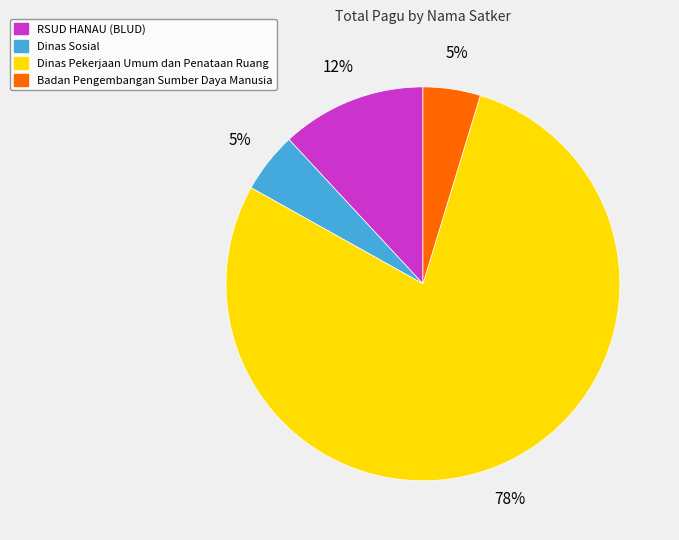

Which category has the biggest portion of the pie?

Dinas Pekerjaan Umum dan Penataan Ruang